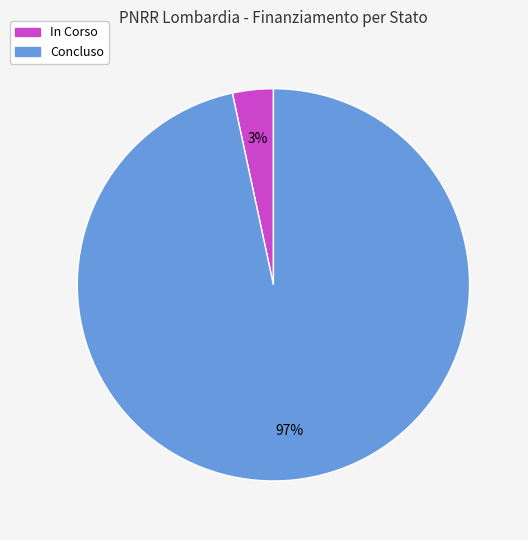

Rank the categories by value from highest to lowest.

Concluso, In Corso